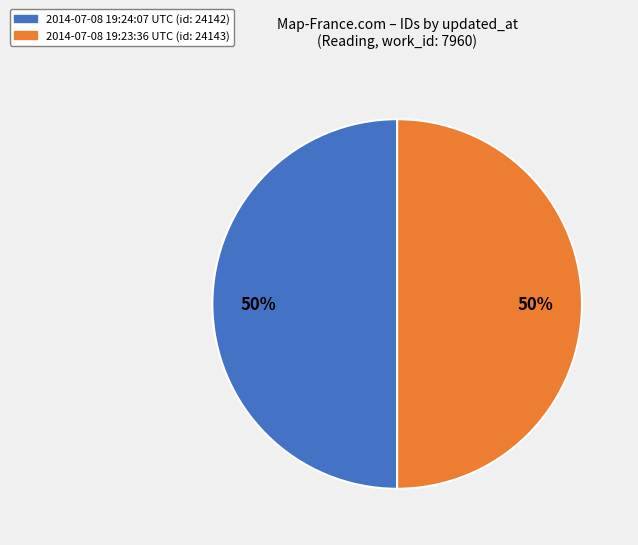

True or false: 2014-07-08 19:23:36 UTC accounts for 41% of the total.

False